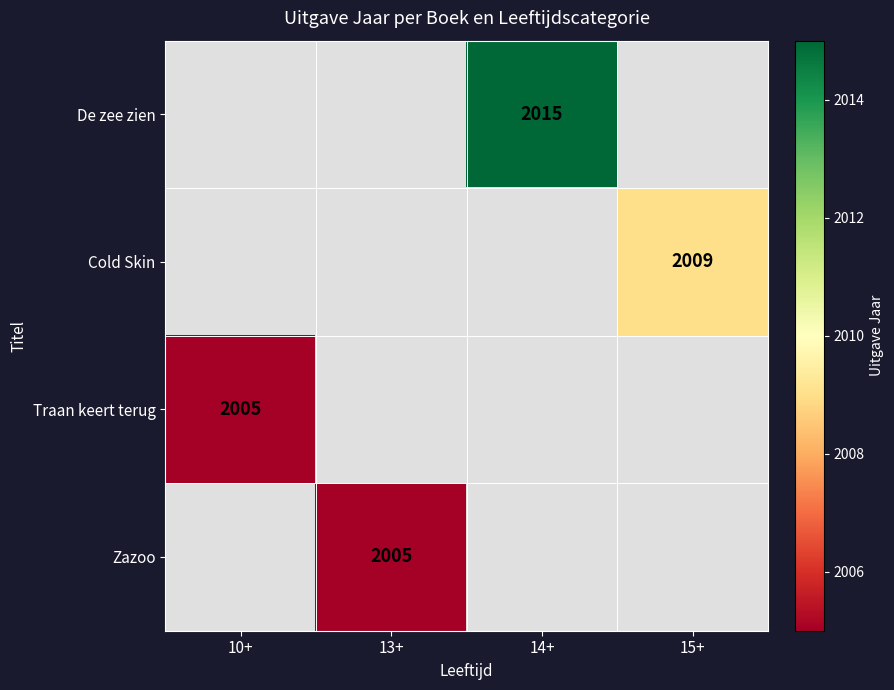

The De zee zien series shows 2015 at 14+. True or false?

True